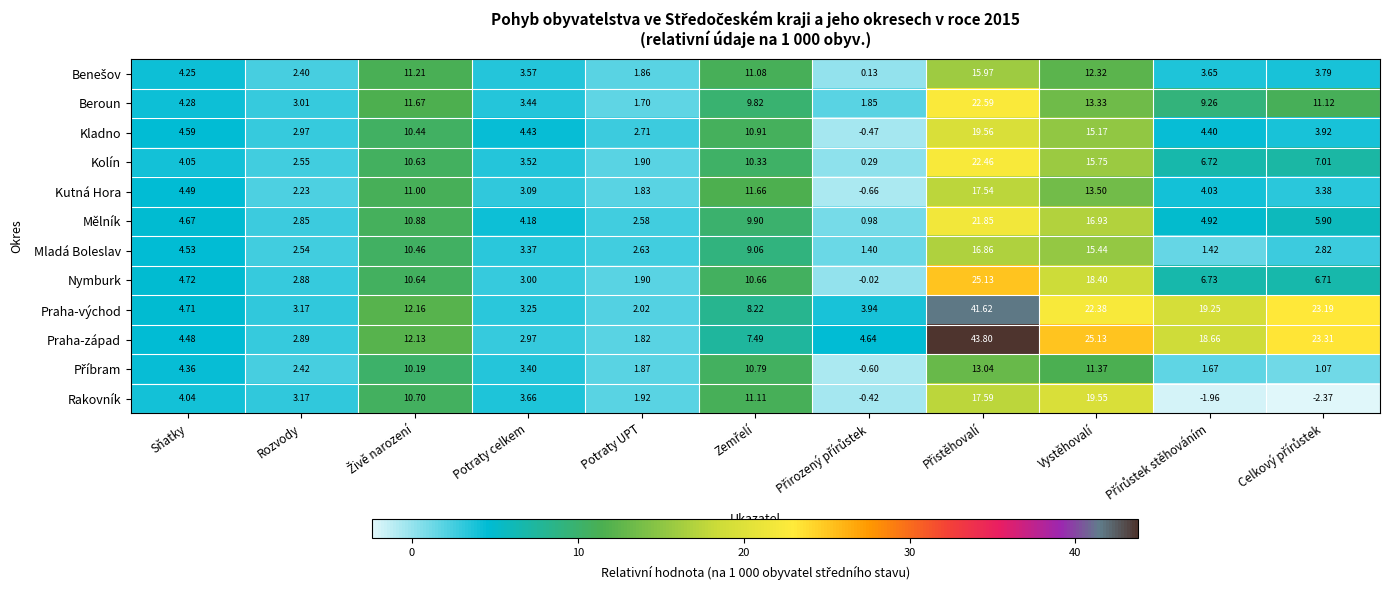

Which series has the largest total across all categories?

Praha-západ